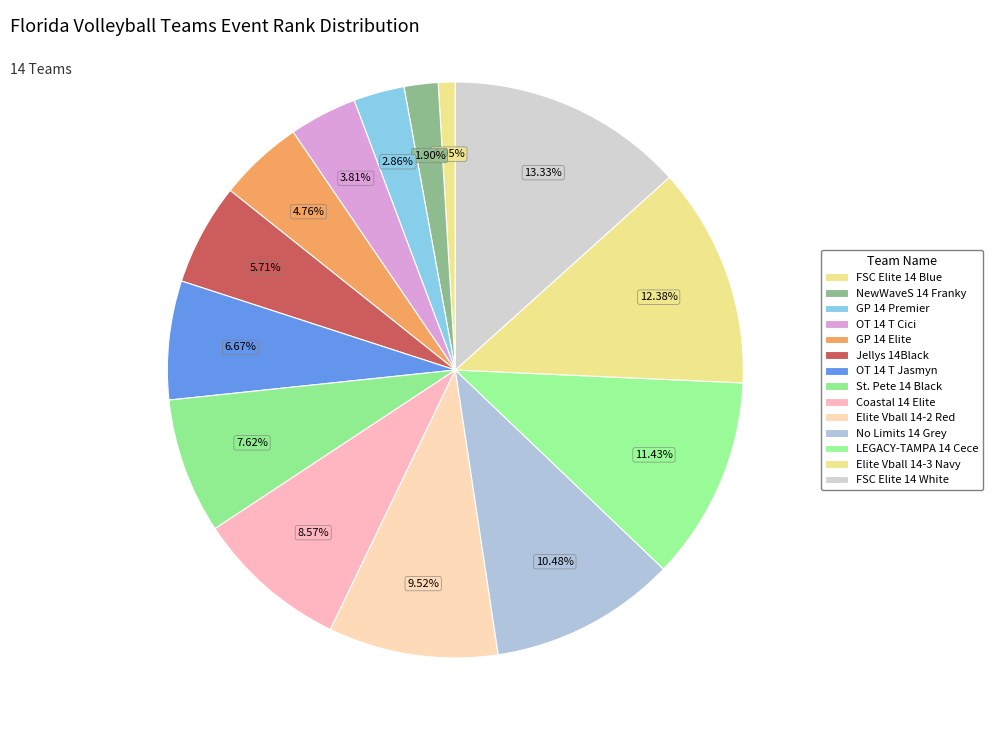

To the nearest percent, what portion does Jellys 14Black represent?

6%